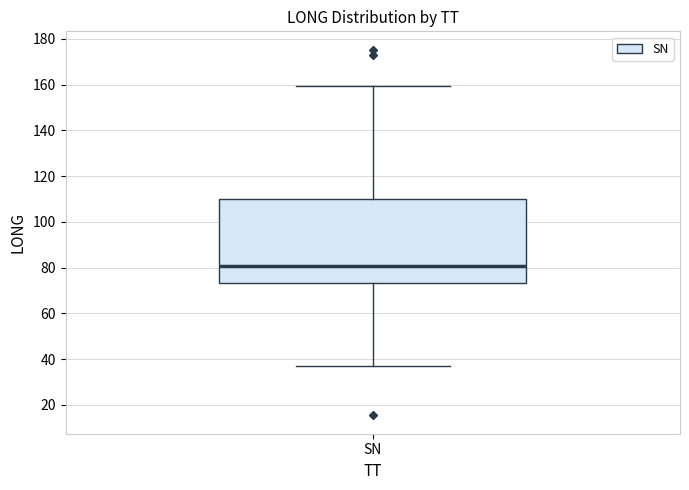

Read this box plot against the y-axis: the position of the median line, the range covered by the box, and the ends of both whiskers. The values are not printed on the chart, so give them approximately, as read against the axis.

median 80, box 74 to 110, whiskers 36 to 160